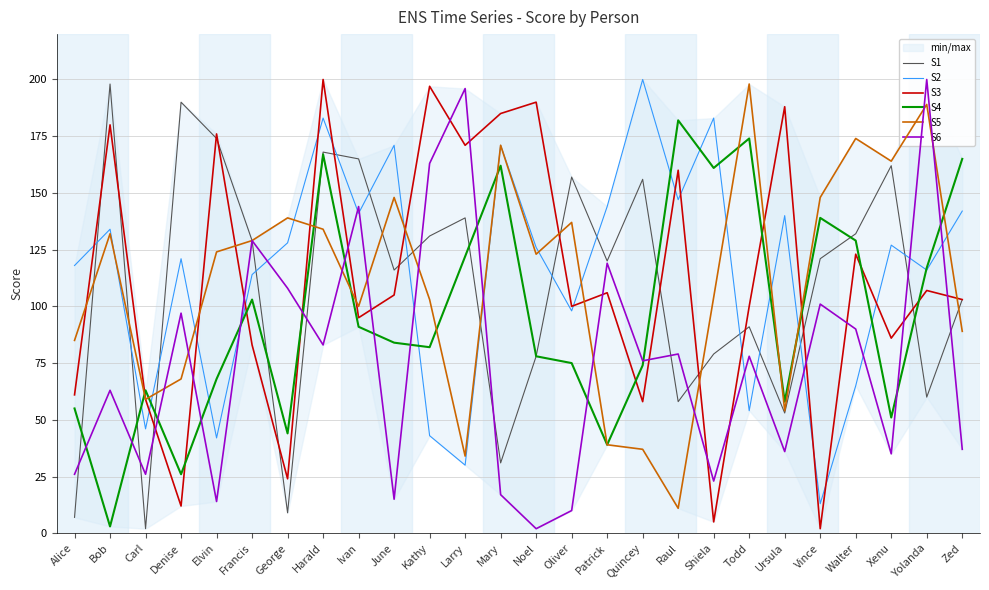

Where is S4 nearest to the value 92?

Ivan